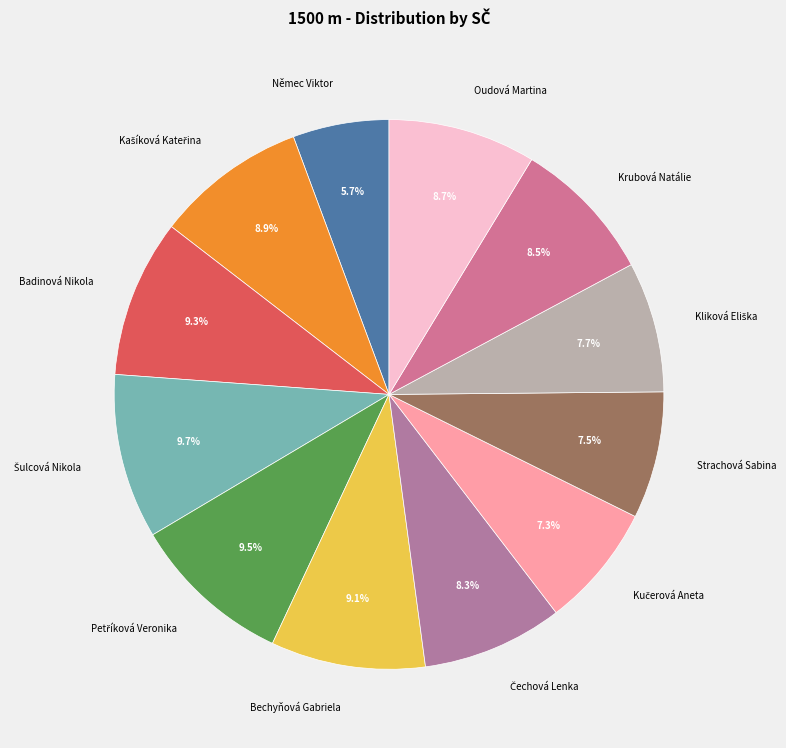

Which slice is the smallest?

Němec Viktor